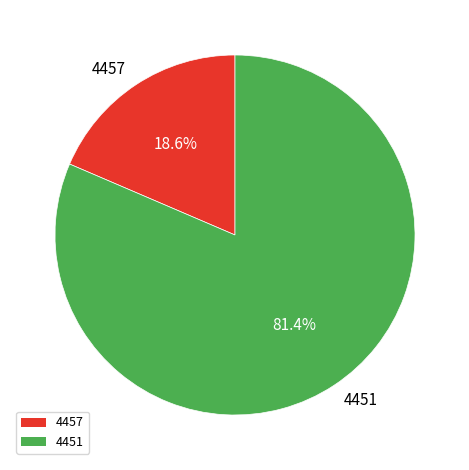

What is the ratio of the value at 4451 to the value at 4457?

4.4